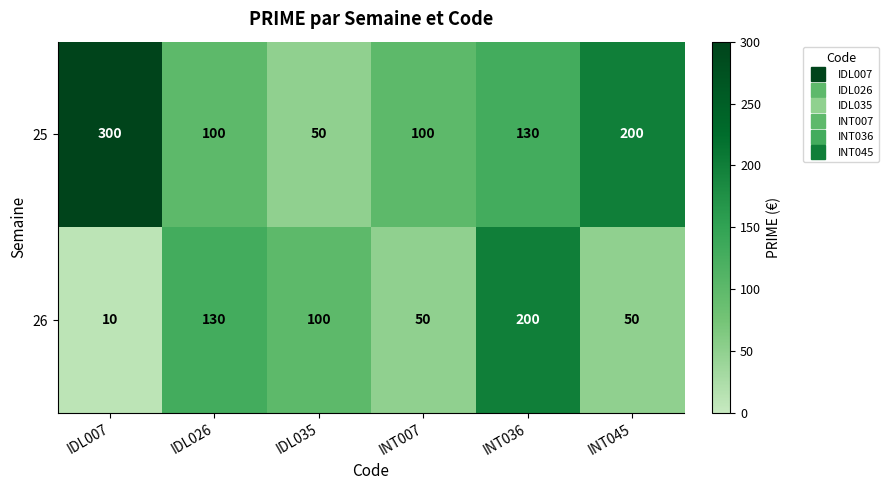

What is the average value of the 26 series?

90